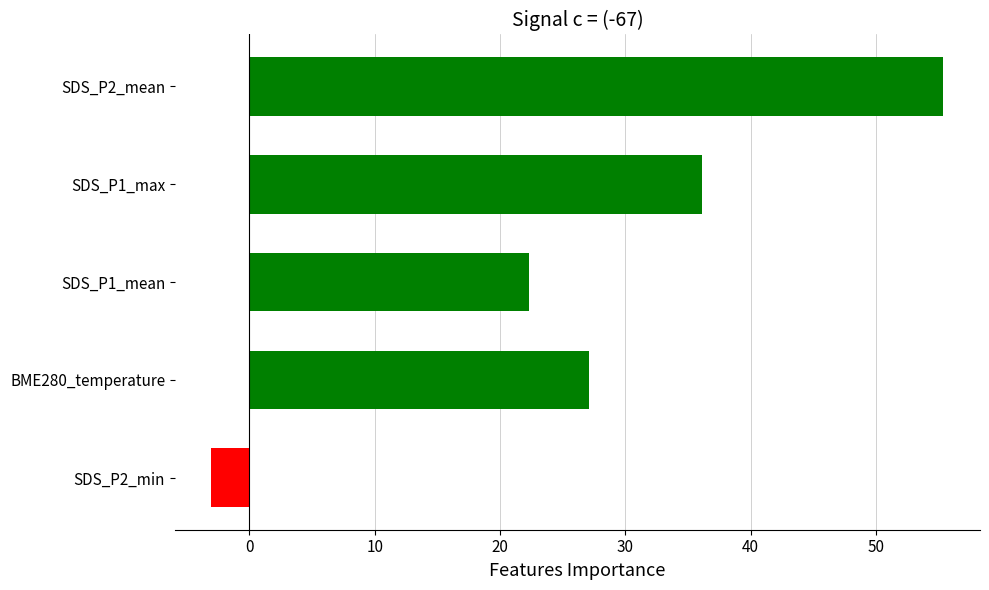

Approximately how many times larger is the value at BME280_temperature compared to SDS_P1_max?

0.7